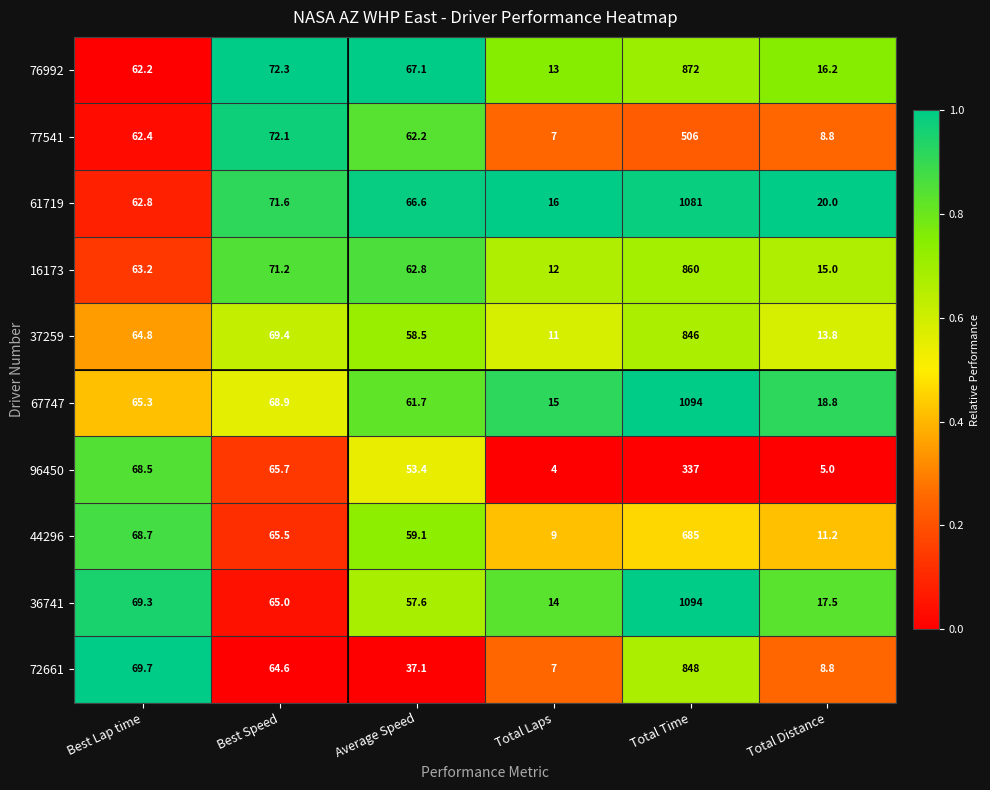

How many categories are shown in the chart?

6